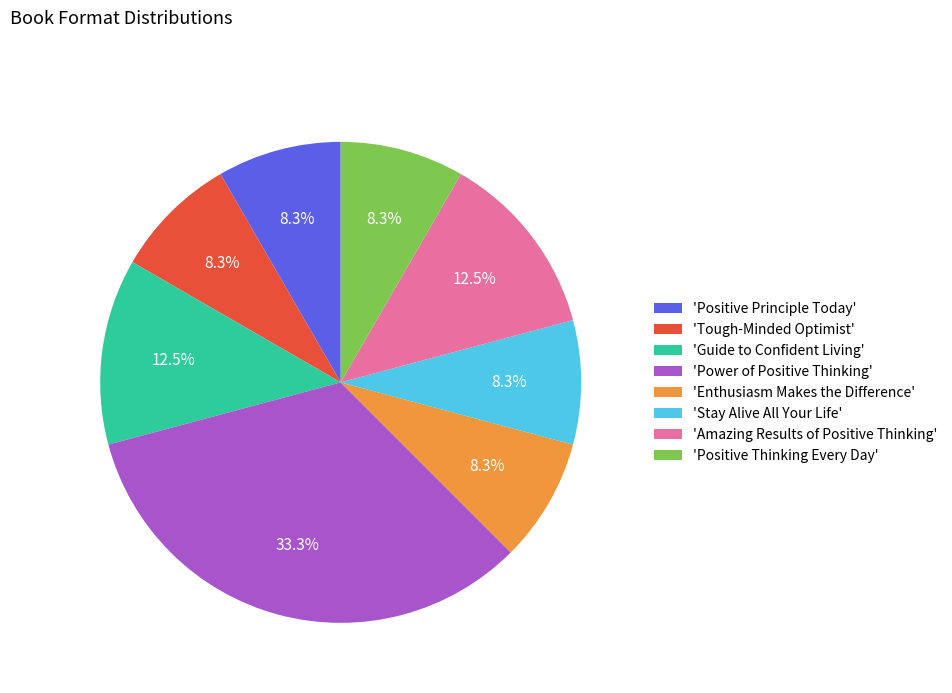

Between 'Stay Alive All Your Life' and 'Guide to Confident Living', which is larger?

'Guide to Confident Living'